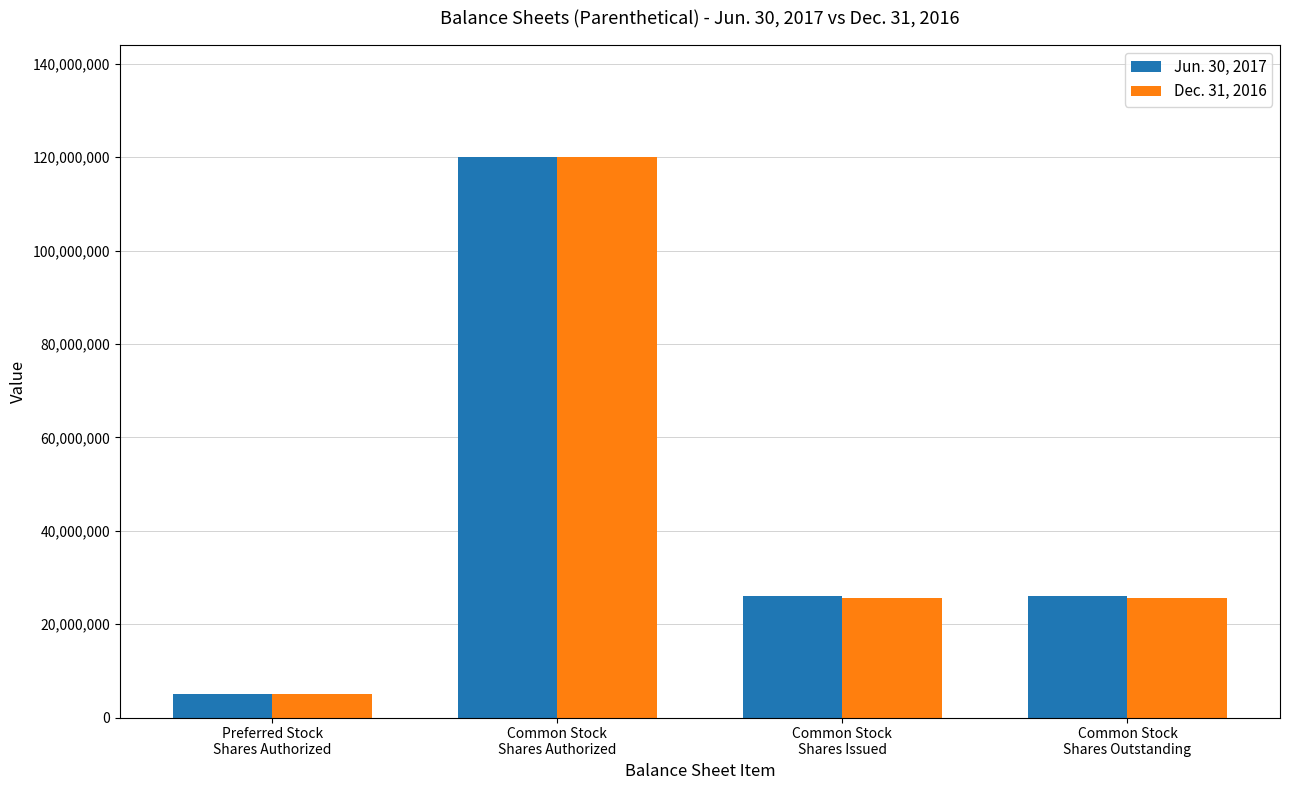

True or false: Dec. 31, 2016 has a value of 5000000 at Preferred Stock
Shares Authorized.

True